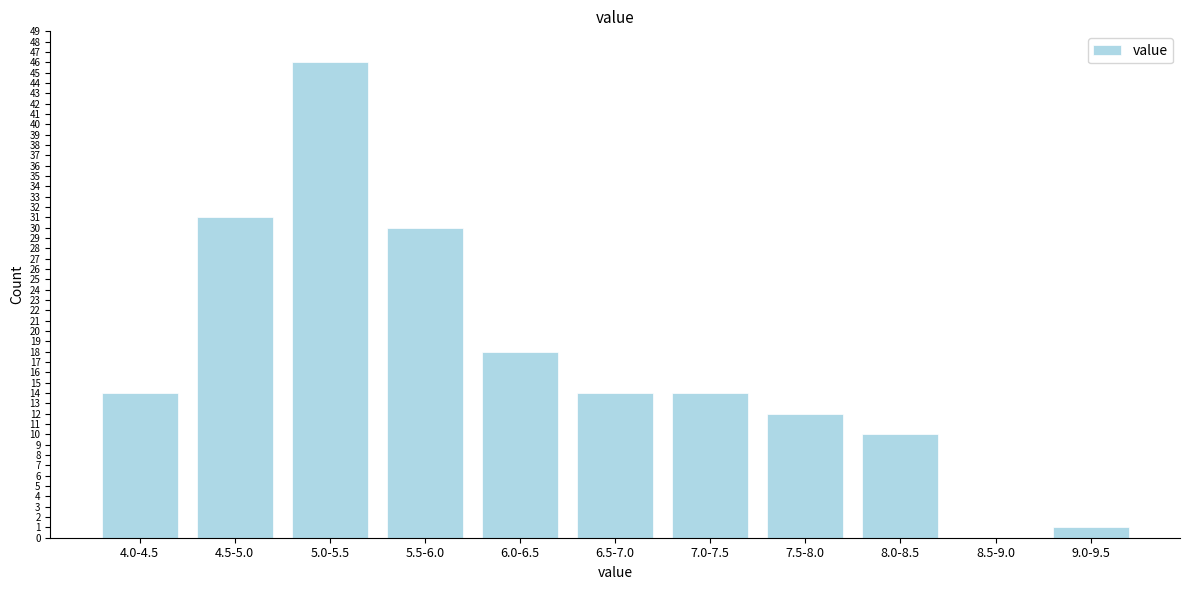

Reading right to left, list all the values displayed in this chart.

9.0-9.5=1	8.5-9.0=0	8.0-8.5=10	7.5-8.0=12	7.0-7.5=14	6.5-7.0=14	6.0-6.5=18	5.5-6.0=30	5.0-5.5=46	4.5-5.0=31	4.0-4.5=14